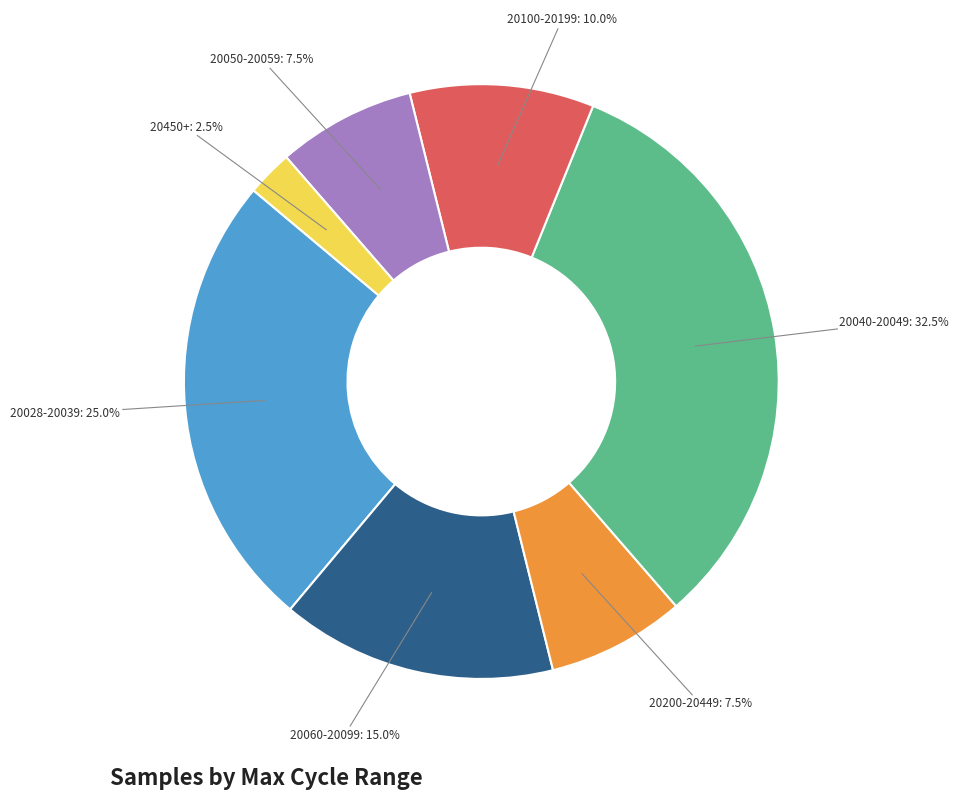

What is the ratio of the value at 20200-20449: 7.5% to the value at 20450+: 2.5%?

3.0